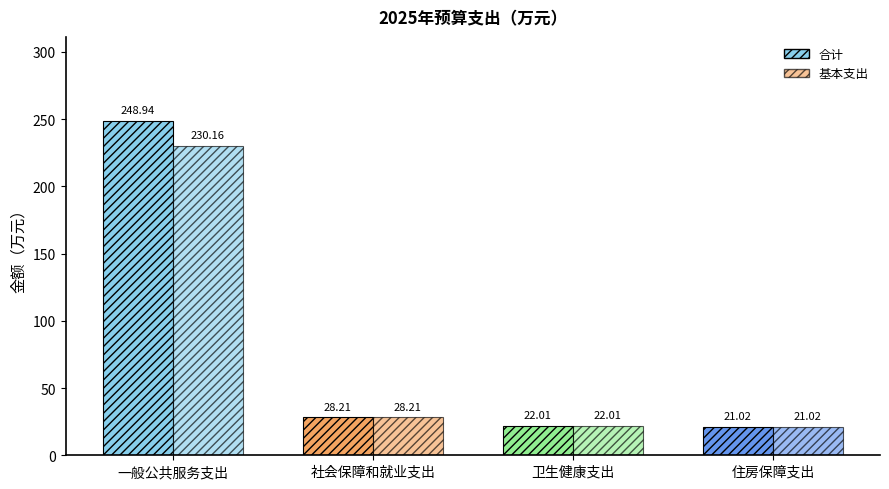

How many bars are there in total?

8